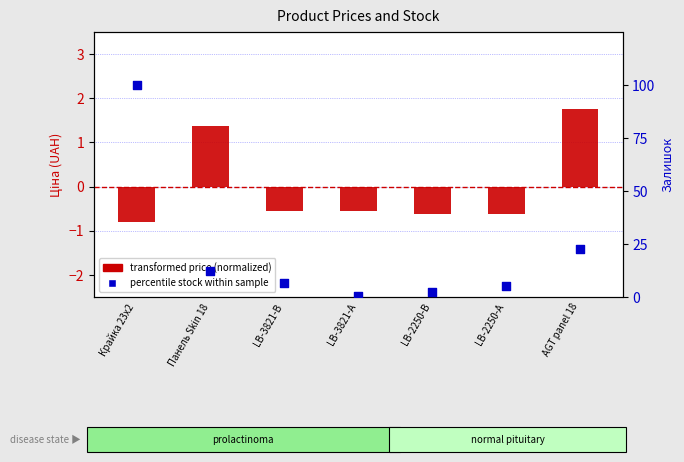

What are all the series names shown in the legend?

transformed price (normalized), percentile stock within sample